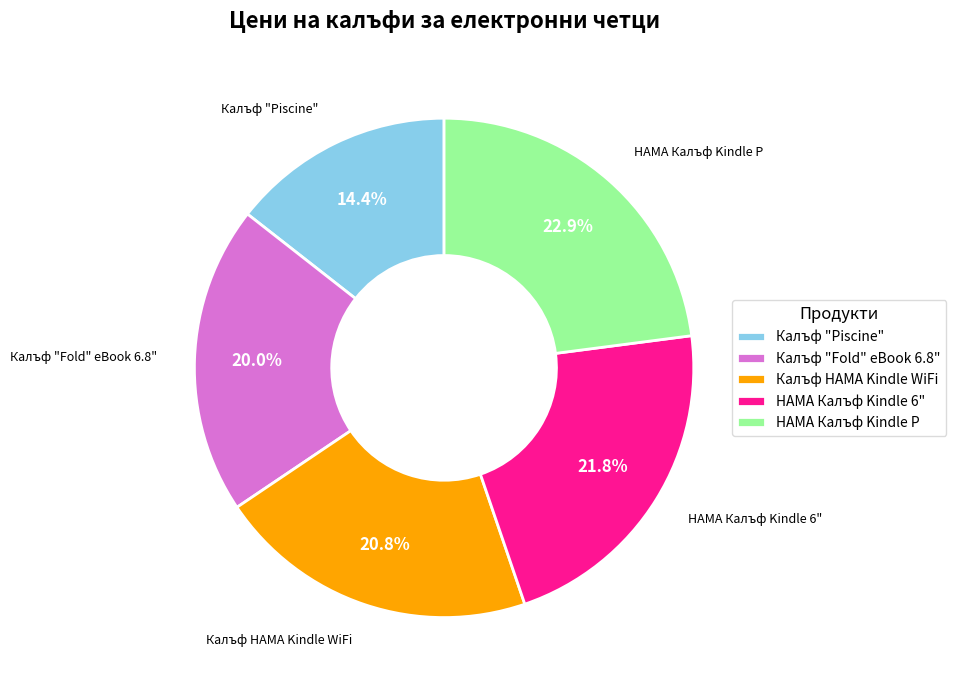

Which slice is the largest?

HAMA Калъф Kindle P